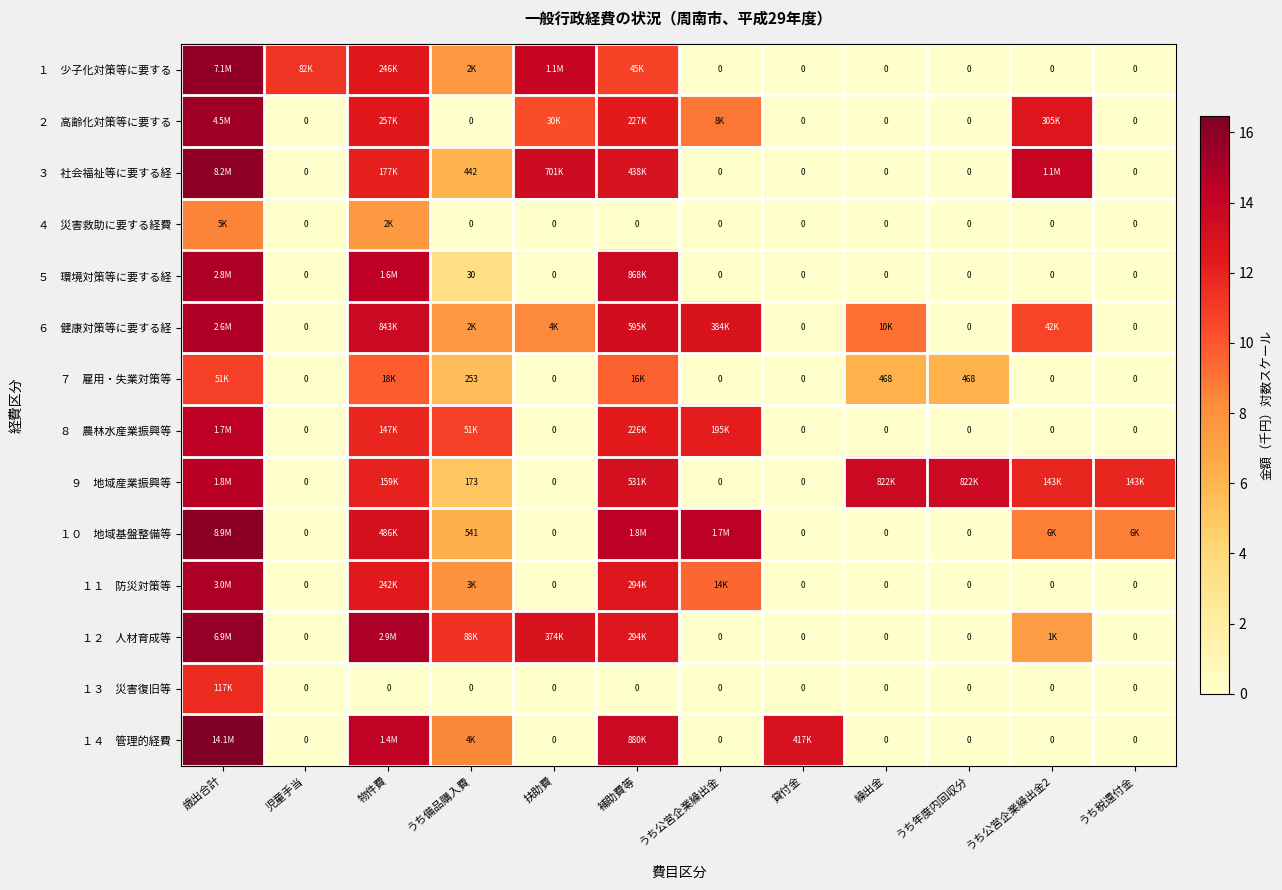

The １４ 管理的経費 series shows 22.1 at 物件費. True or false?

False